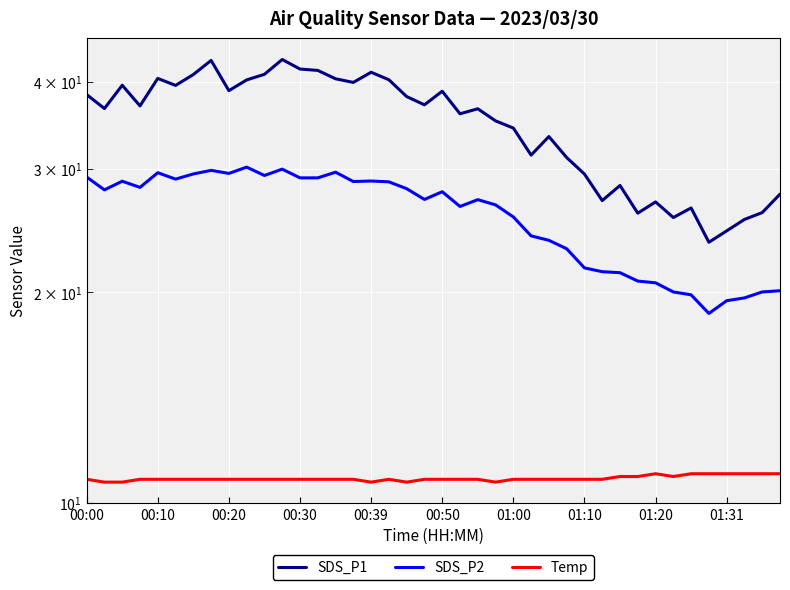

True or false: Temp and SDS_P2 intersect in this chart.

False